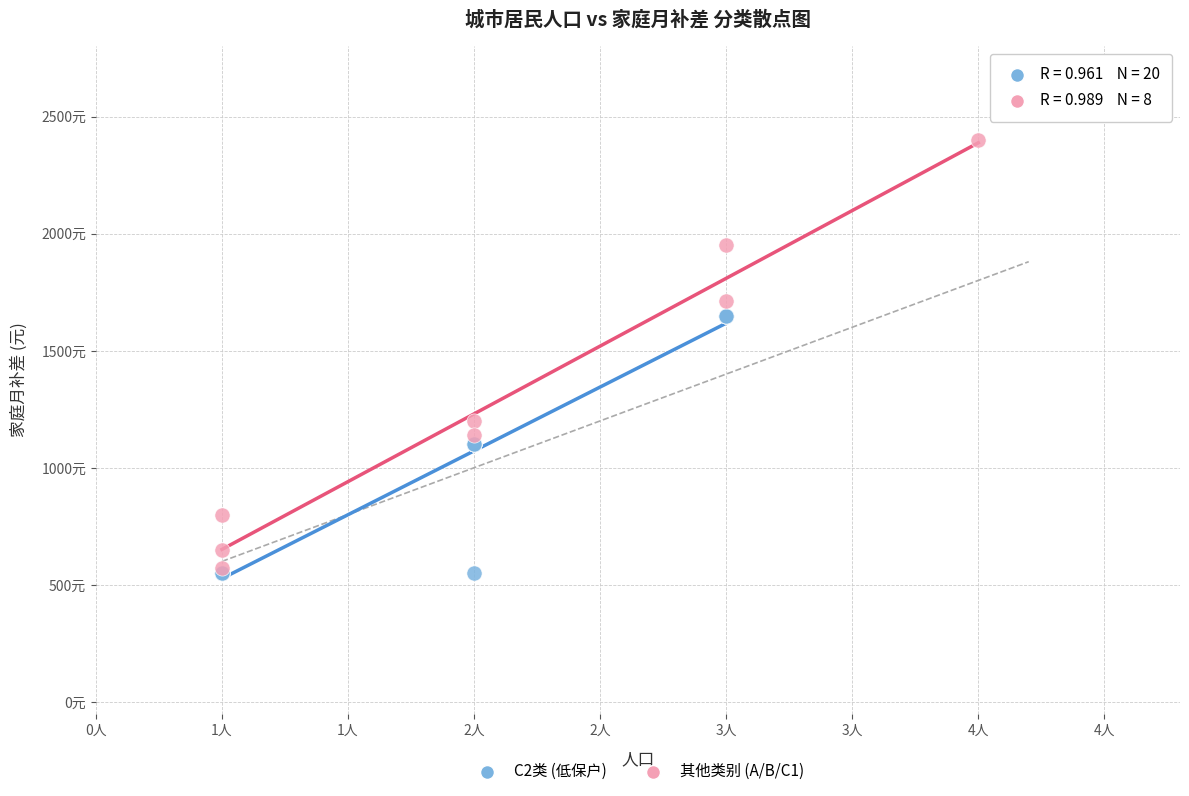

Which series reaches the maximum Y coordinate?

其他类别 (A/B/C1)